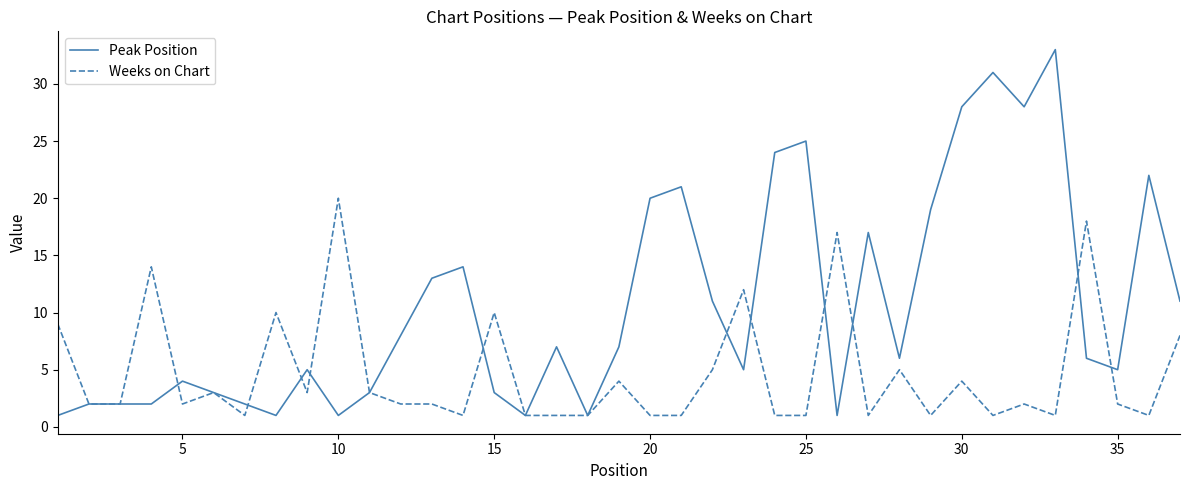

Which series has the largest total across all categories?

Peak Position